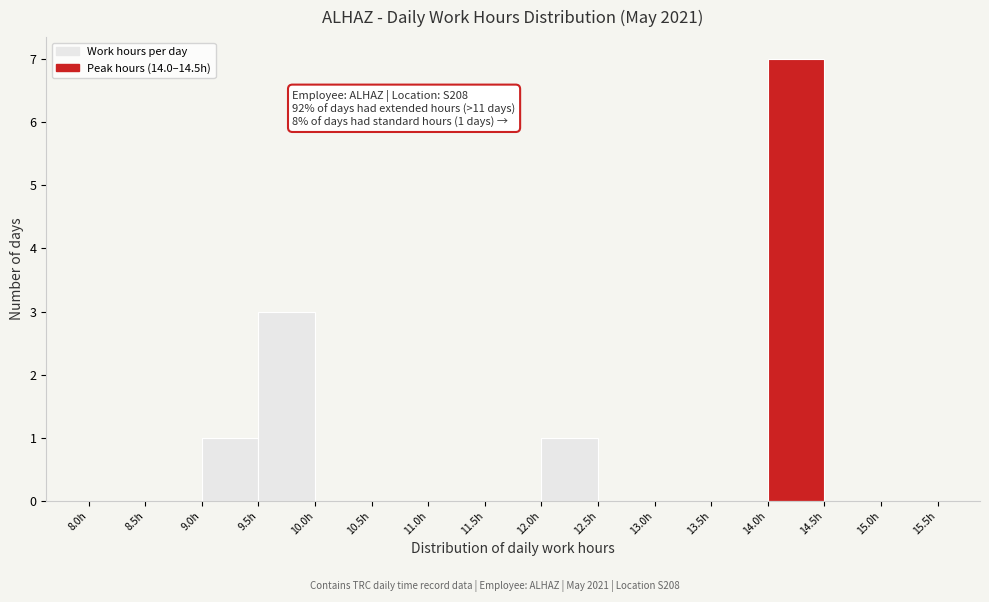

Which range on the x-axis has the tallest bar?

14.0 to 14.5